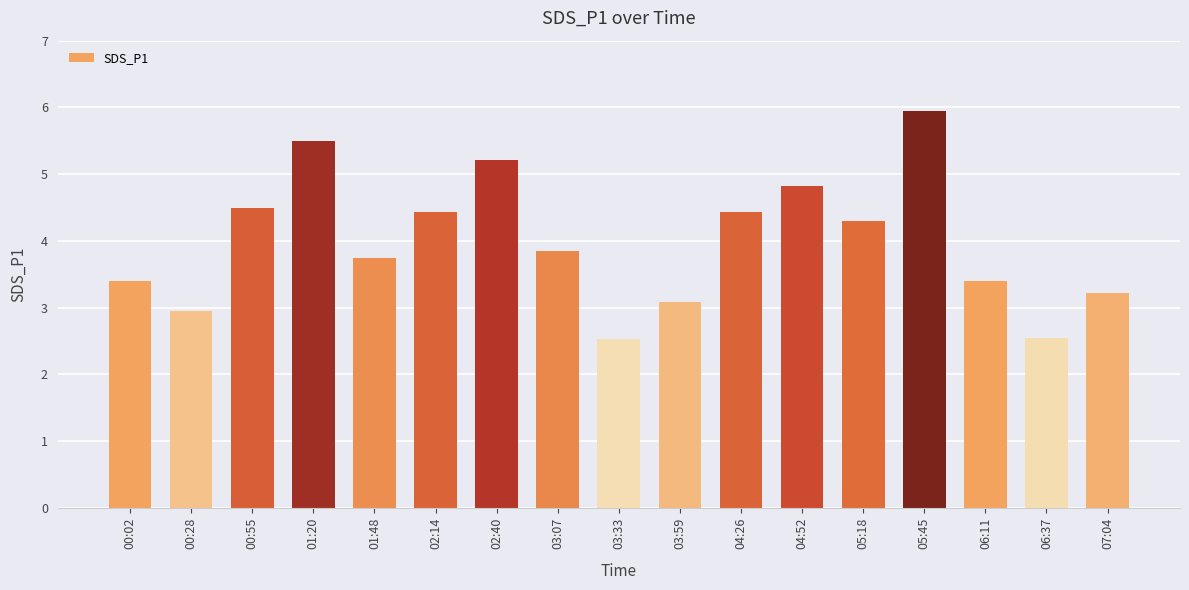

What is the difference between the maximum and minimum values?

3.4